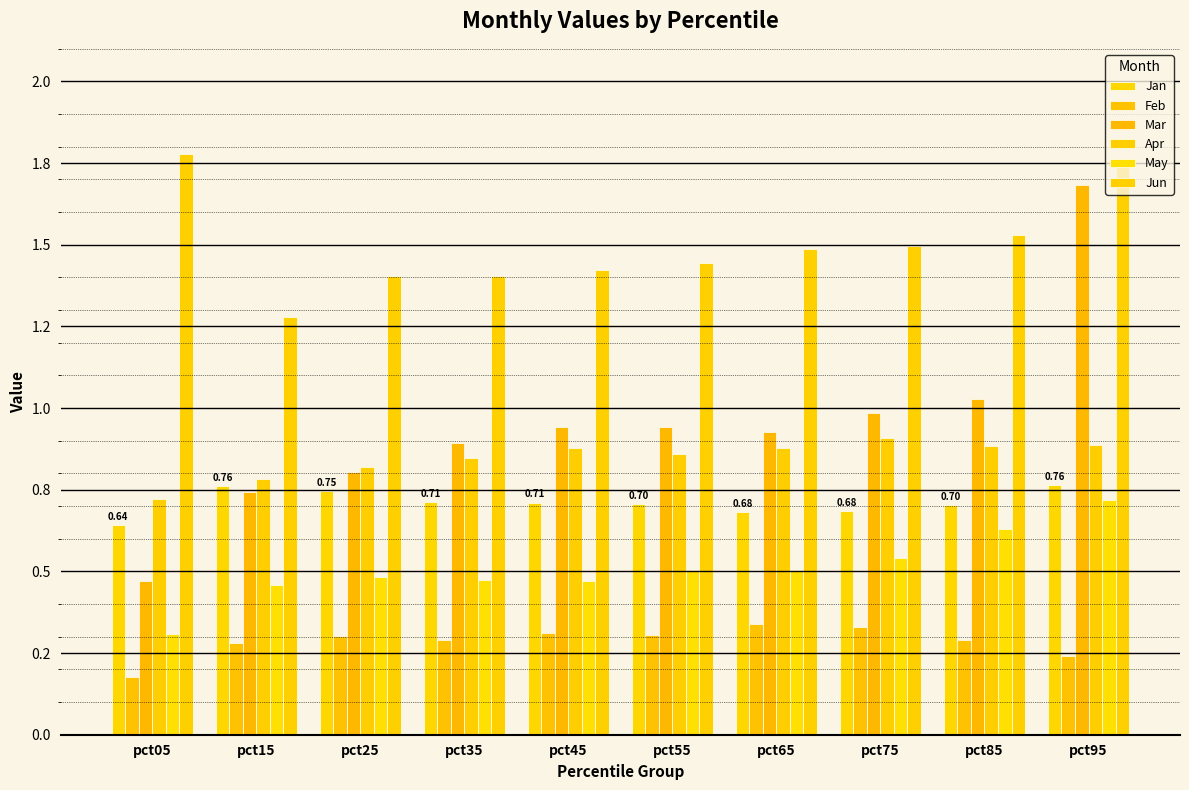

How many Feb values are between 0 and 1?

10